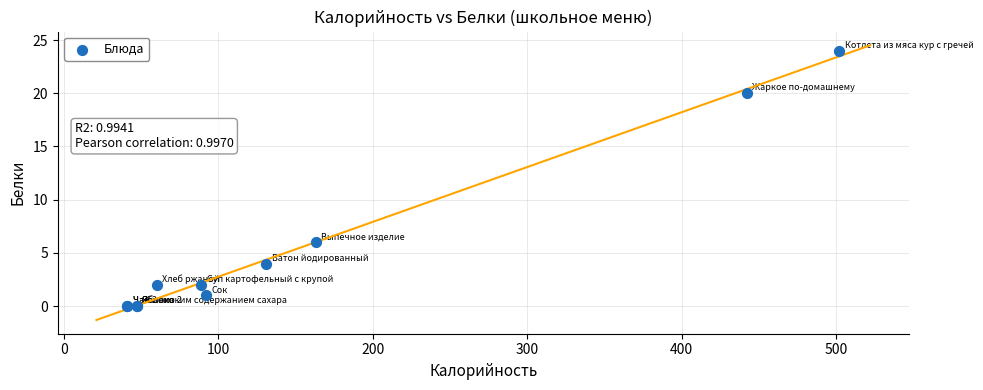

What Y value in the scatter plot is closest to 12?

6